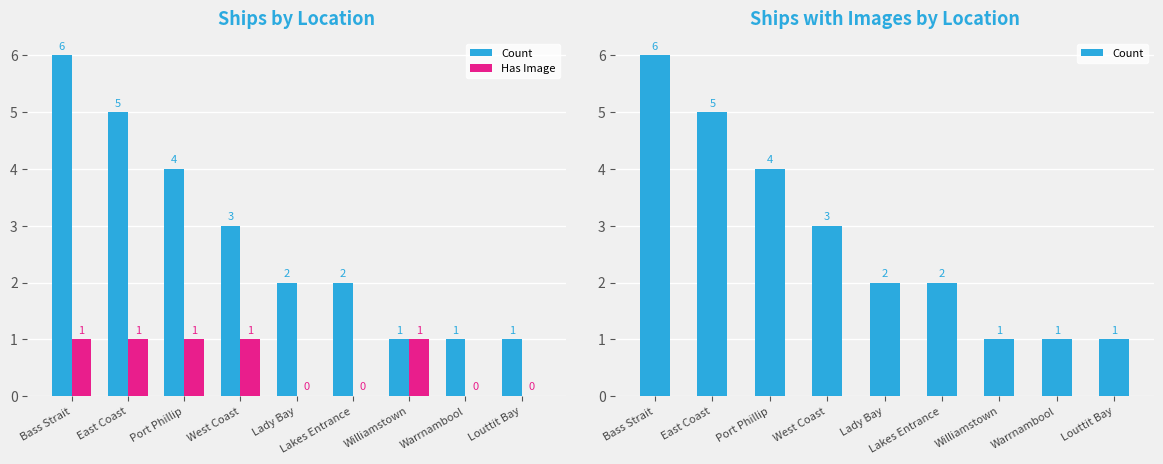

What is the approximate value of Count at Lady Bay?

2